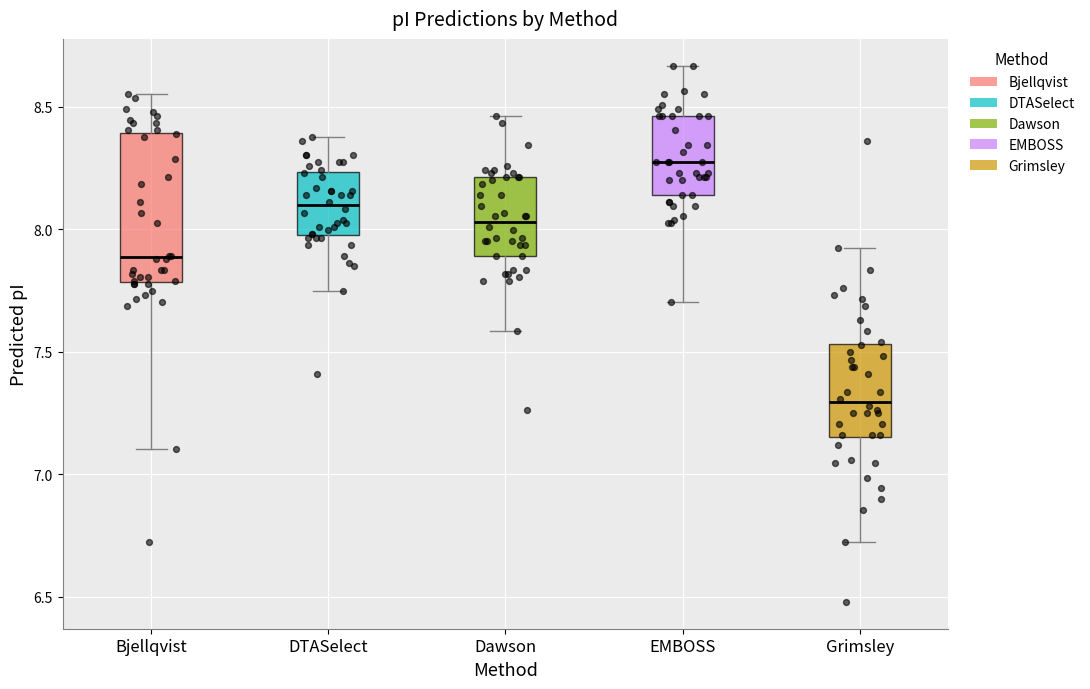

Which box's median line is the highest?

EMBOSS